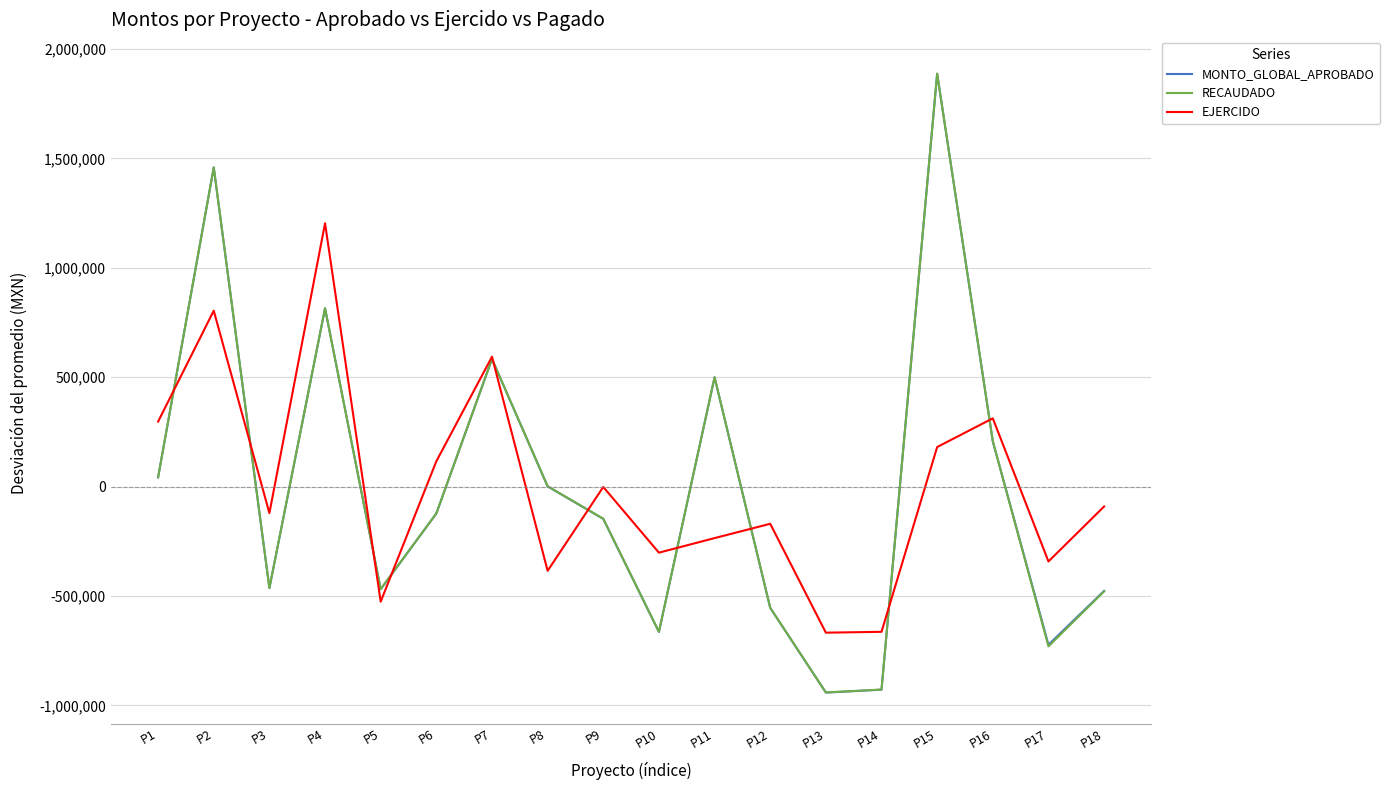

What are all the series names shown in the legend?

MONTO_GLOBAL_APROBADO, RECAUDADO, EJERCIDO